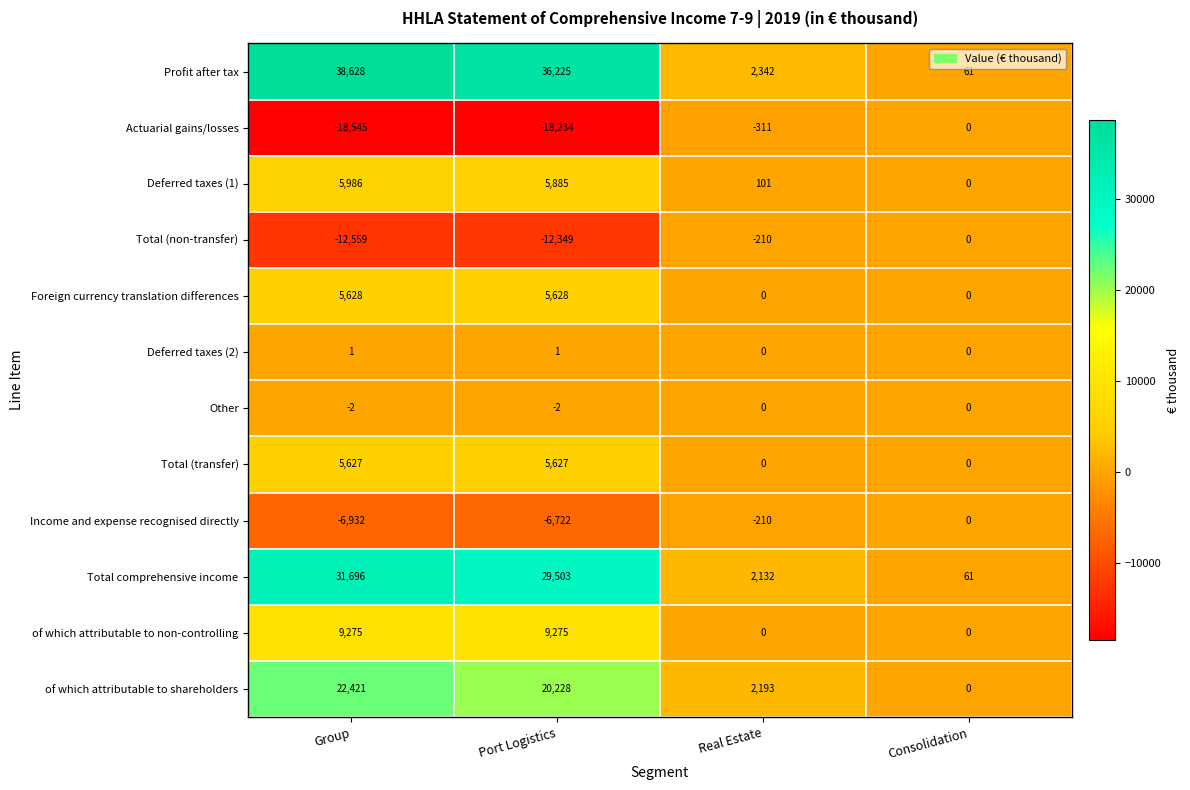

Where is Profit after tax nearest to the value 19344?

Port Logistics